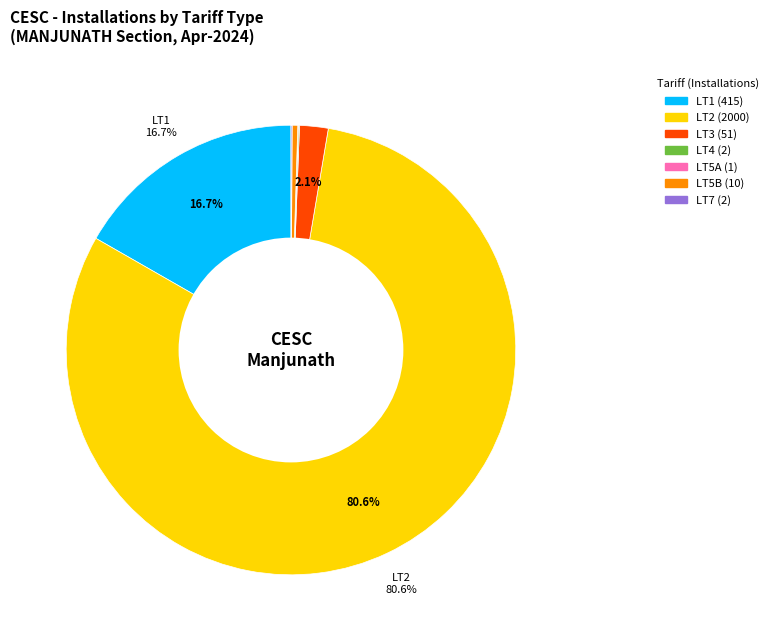

Does any single category account for the majority?

Yes